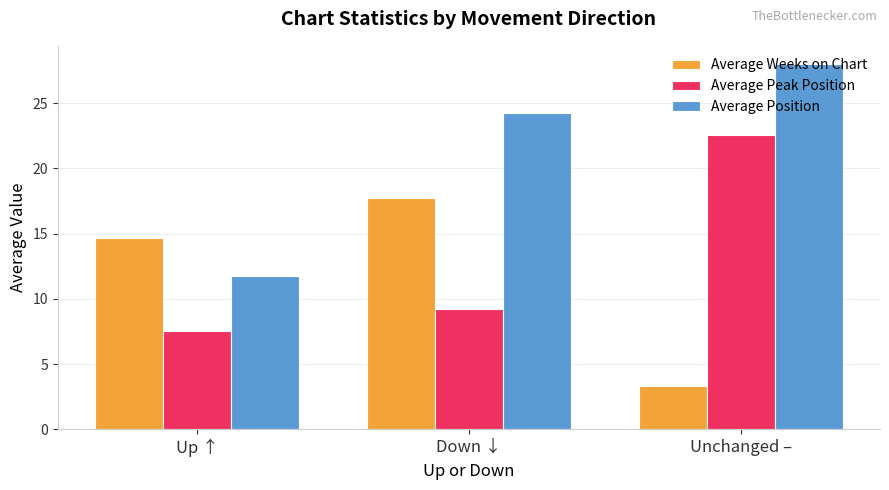

The Average Weeks on Chart series shows 17.7 at Down ↓. True or false?

True